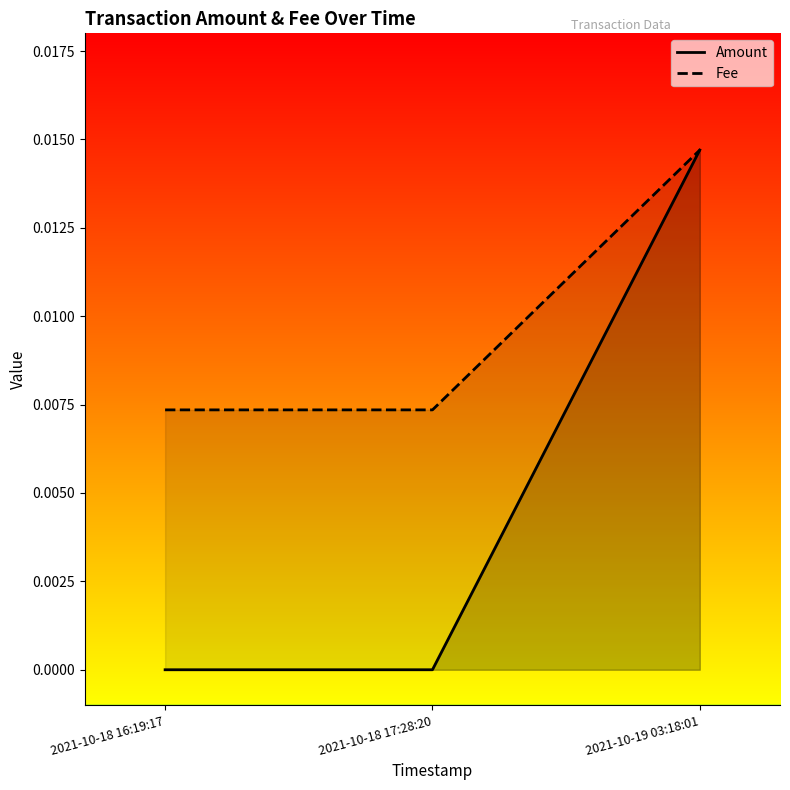

Reading right to left, transcribe all the data shown in this chart.

Amount: 2021-10-19 03:18:01=0.0	2021-10-18 17:28:20=0.0	2021-10-18 16:19:17=0.0
Fee: 2021-10-19 03:18:01=0.0	2021-10-18 17:28:20=0.0	2021-10-18 16:19:17=0.0